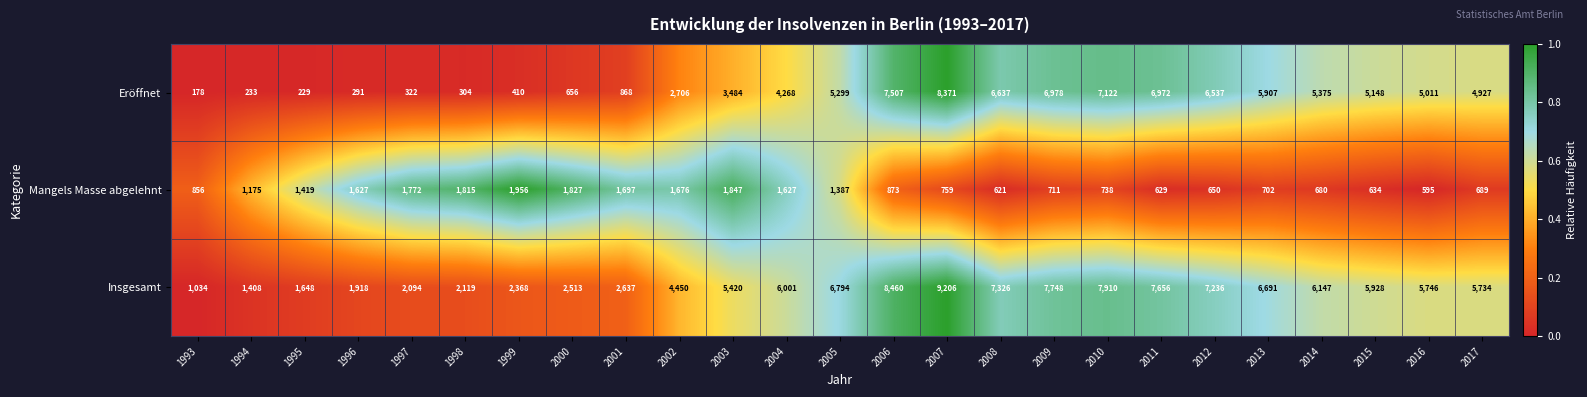

How many series are shown in this chart?

3